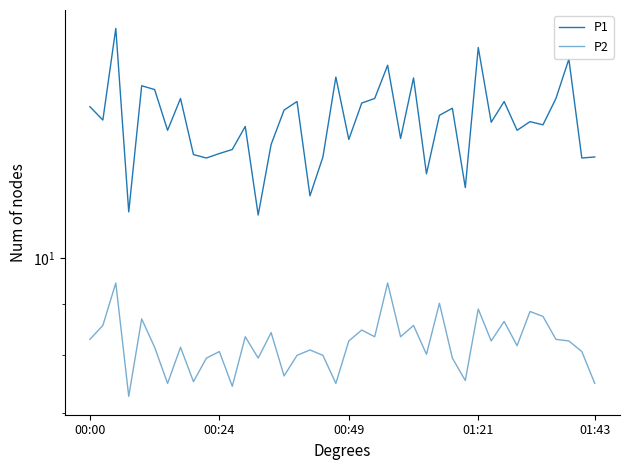

Between 31 and 28, which is larger?

28